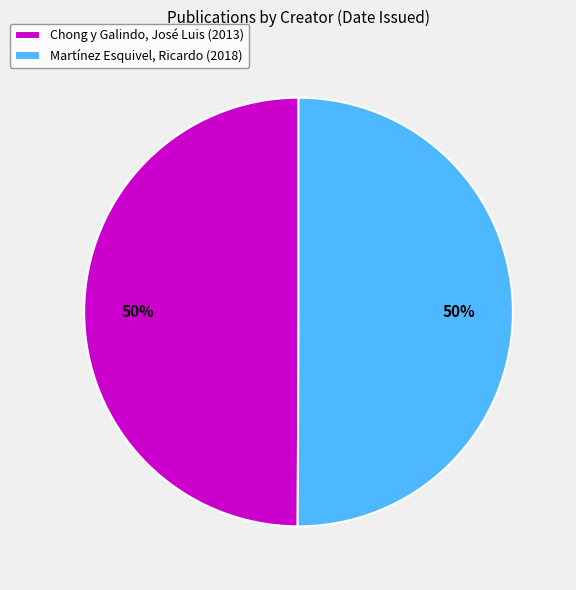

Is the sum of Chong y Galindo, José Luis (2013) and Martínez Esquivel, Ricardo (2018) greater than half?

Yes